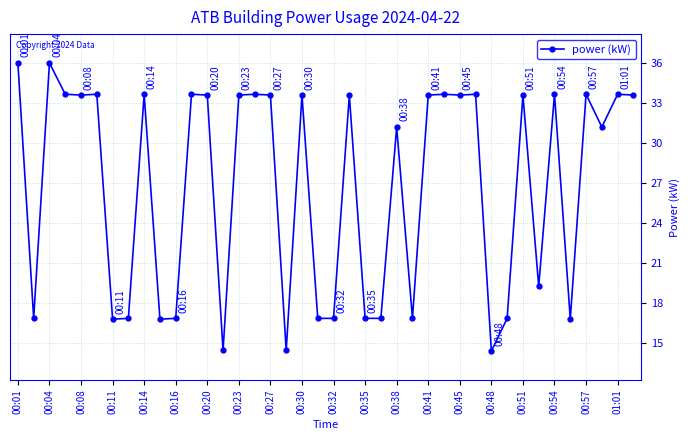

How many data points are less than 33?

18